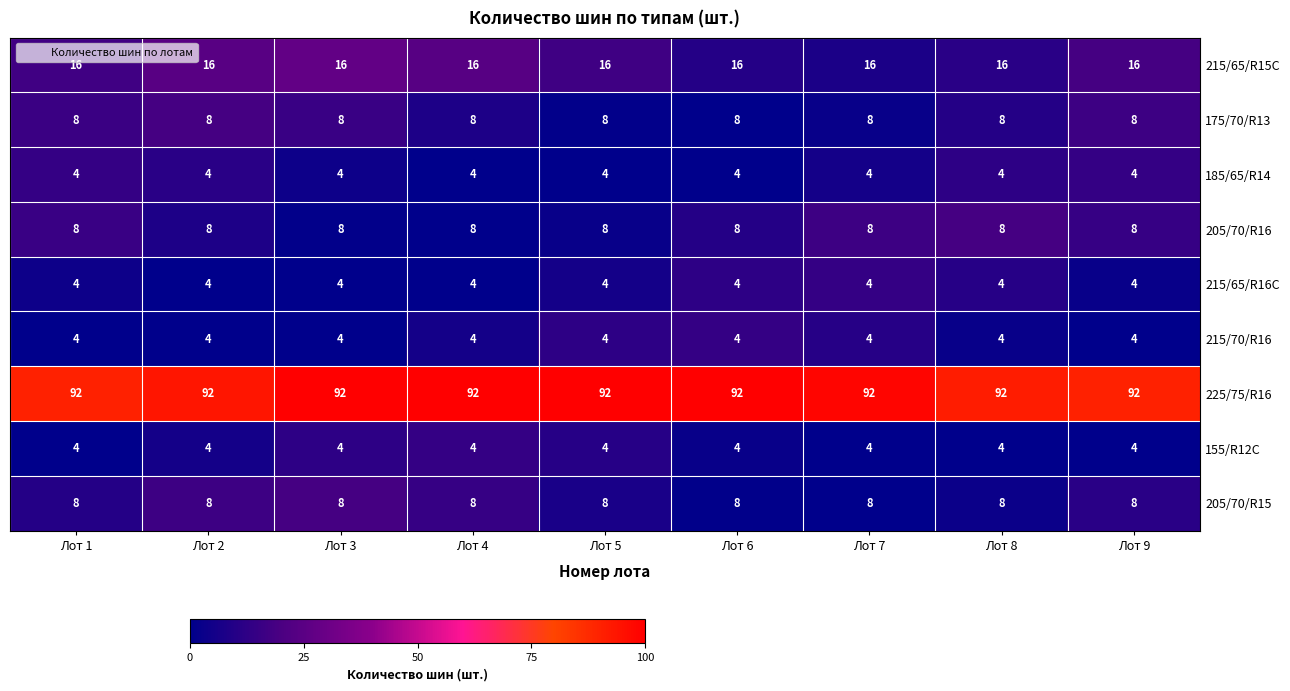

What is the maximum value for 155/R12C?

4